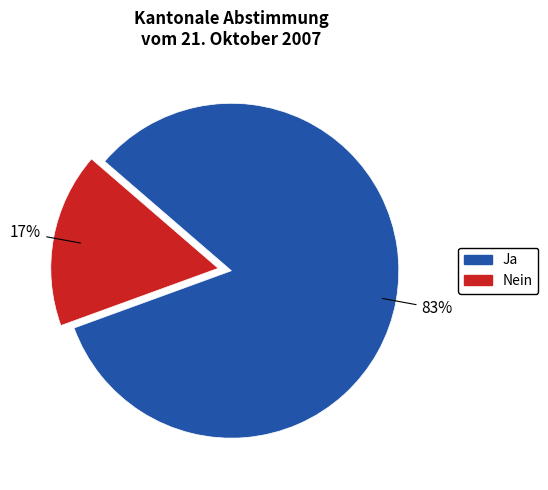

How many slices are in this pie chart?

2